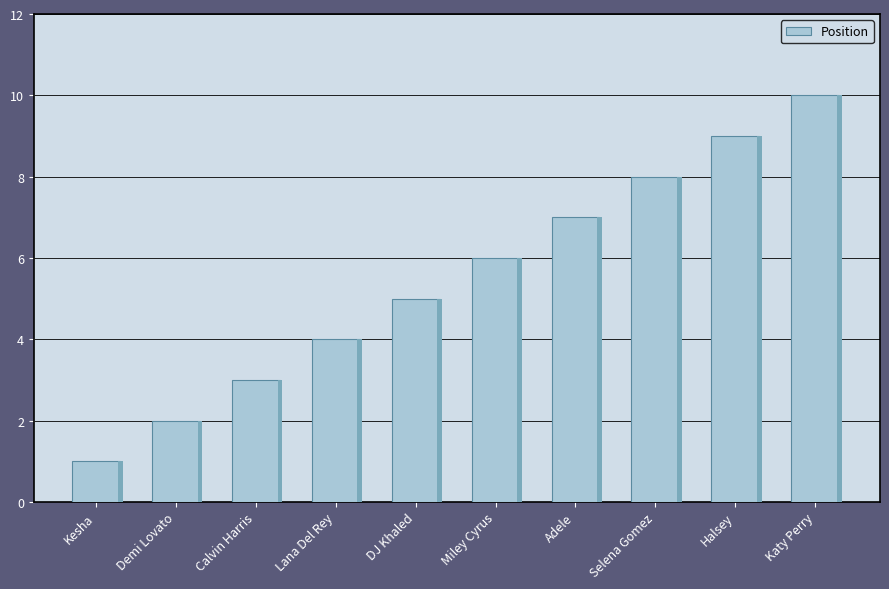

What is the difference between the maximum and minimum values?

9